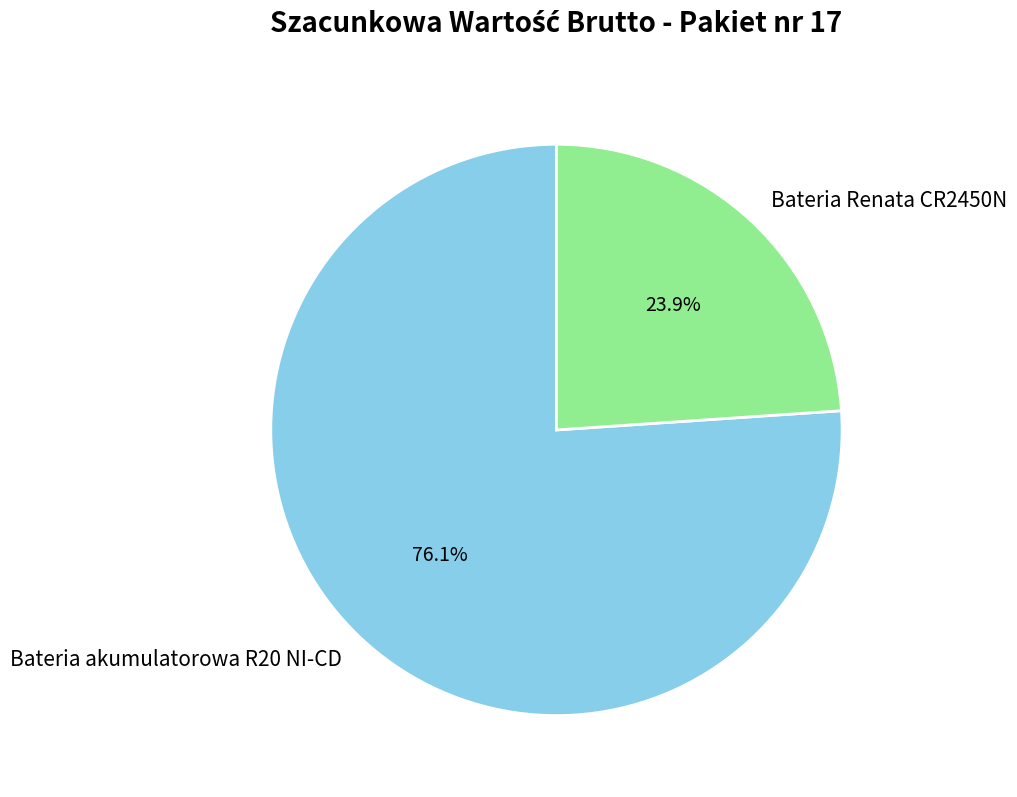

The Bateria Renata CR2450N slice represents 15% of the pie. True or false?

False